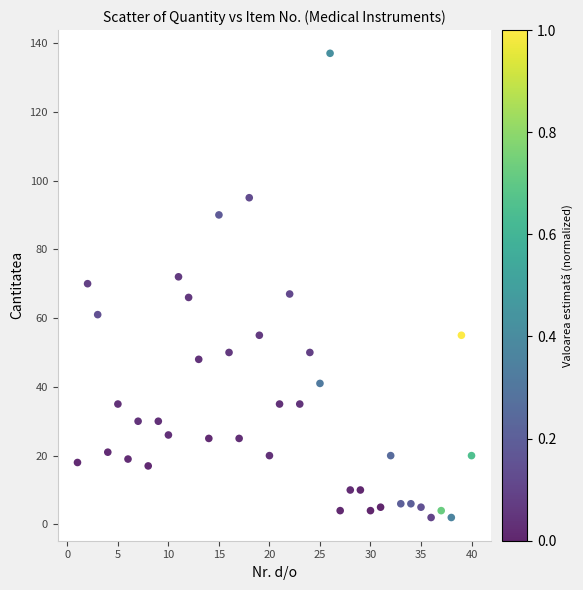

What is the range of X values (max minus min)?

39